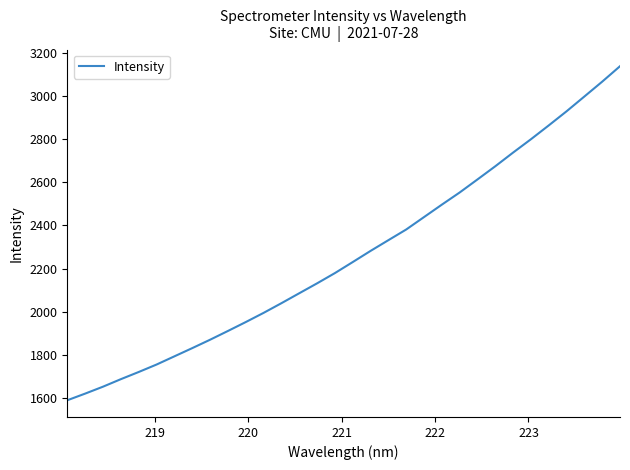

What is the difference between the maximum and minimum values?

1549.1